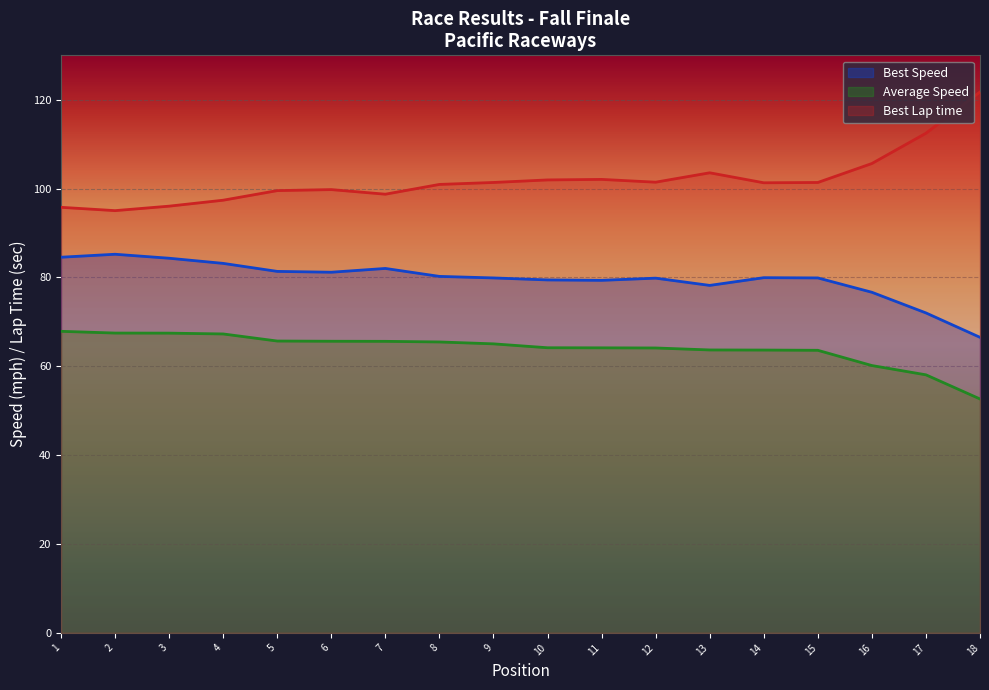

At how many categories does at least one series exceed 98?

14